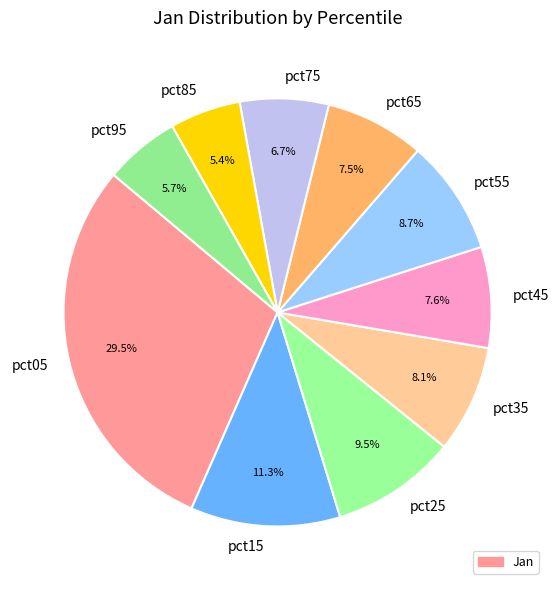

What is the total percentage of pct65 and pct35?

15.6%